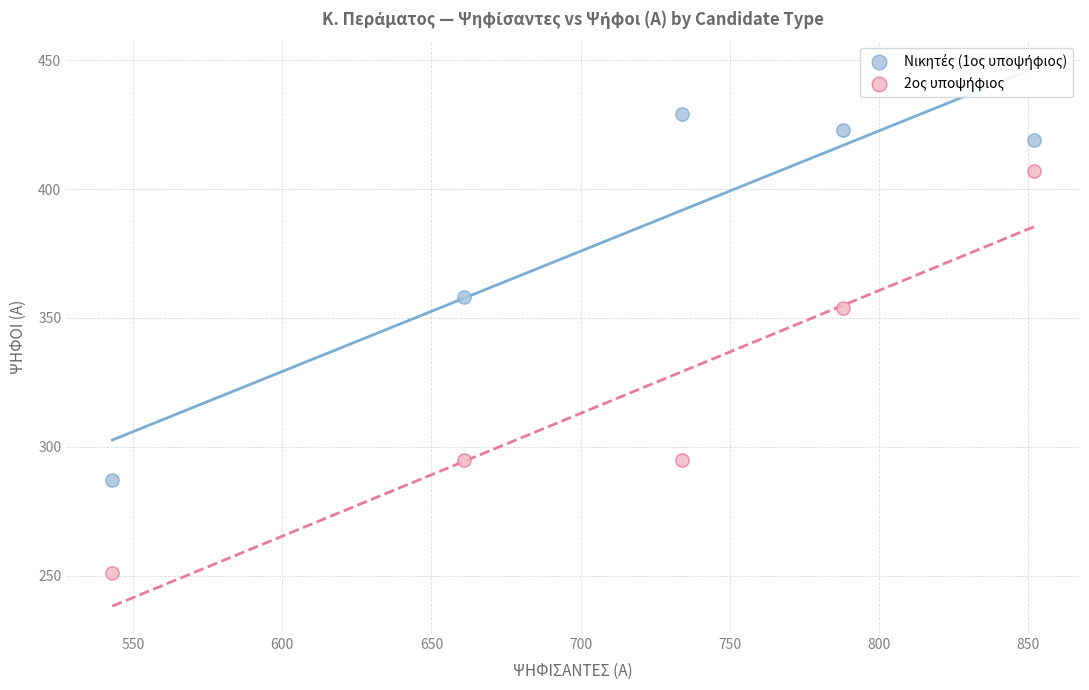

What is the X range (max minus min) for the scatter plot?

309